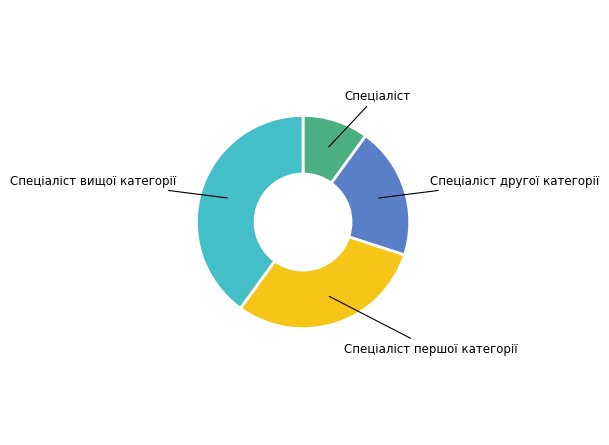

What is the largest slice in the pie chart?

Спеціаліст вищої категорії